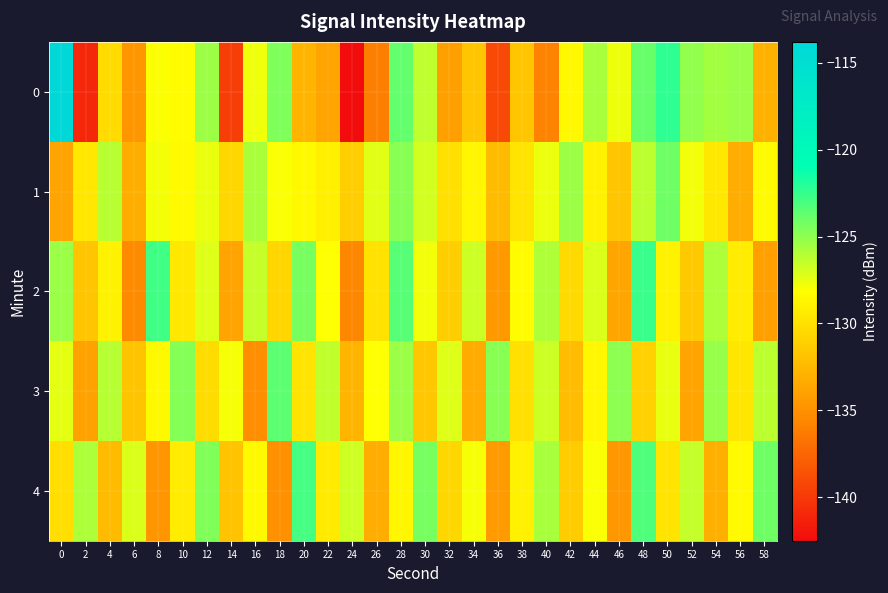

At which category is the sum across all series the highest?

28